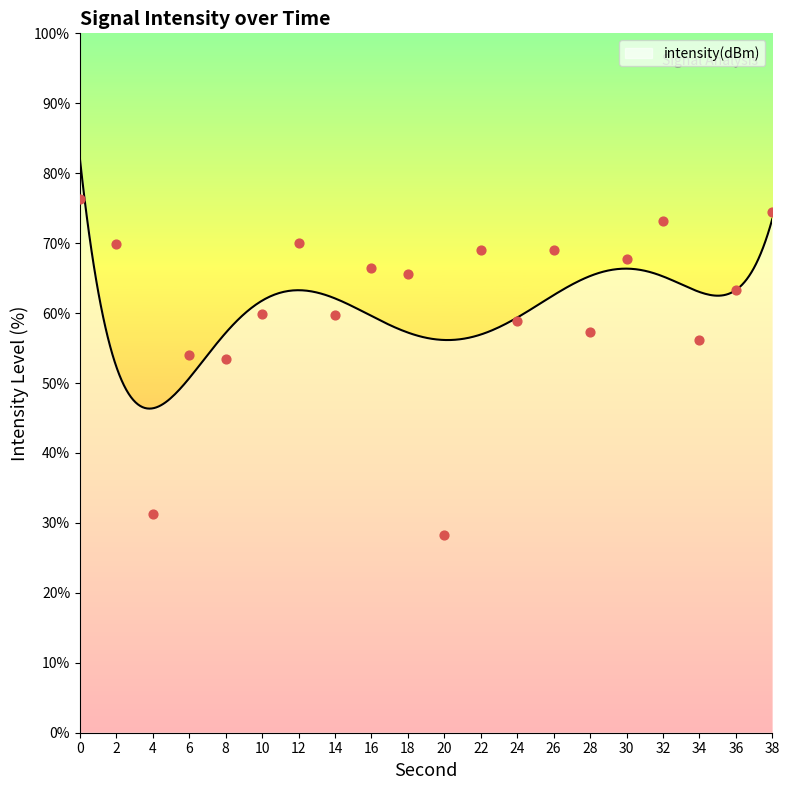

What is the ratio of the value at 6 to the value at 26?

0.8